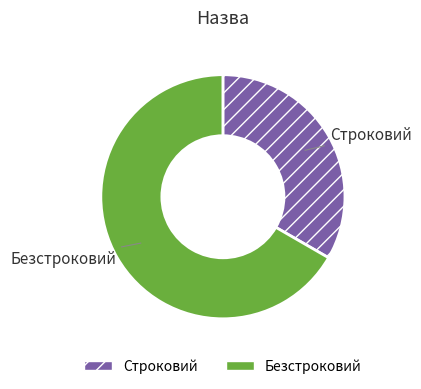

Rank the categories by value from lowest to highest.

Строковий, Безстроковий